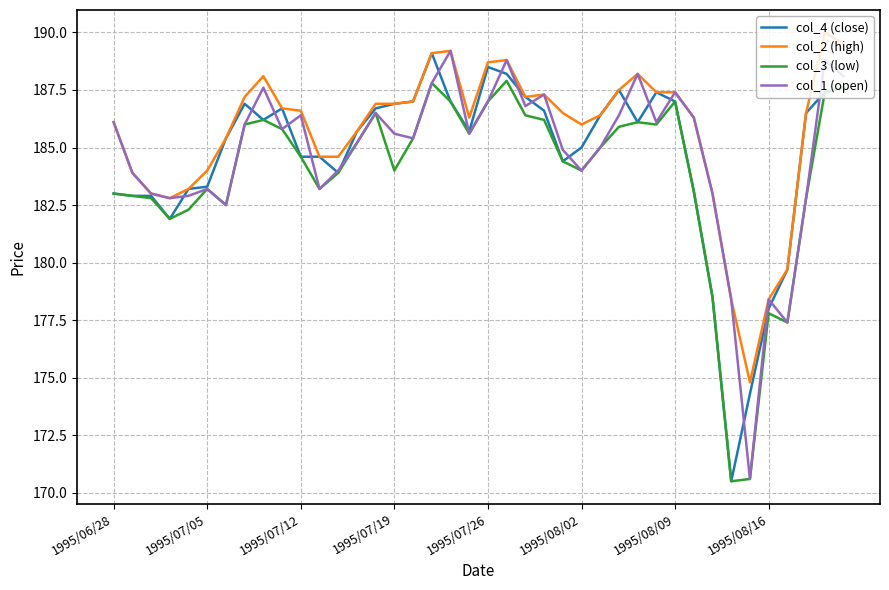

Does the chart have visible grid lines?

Yes